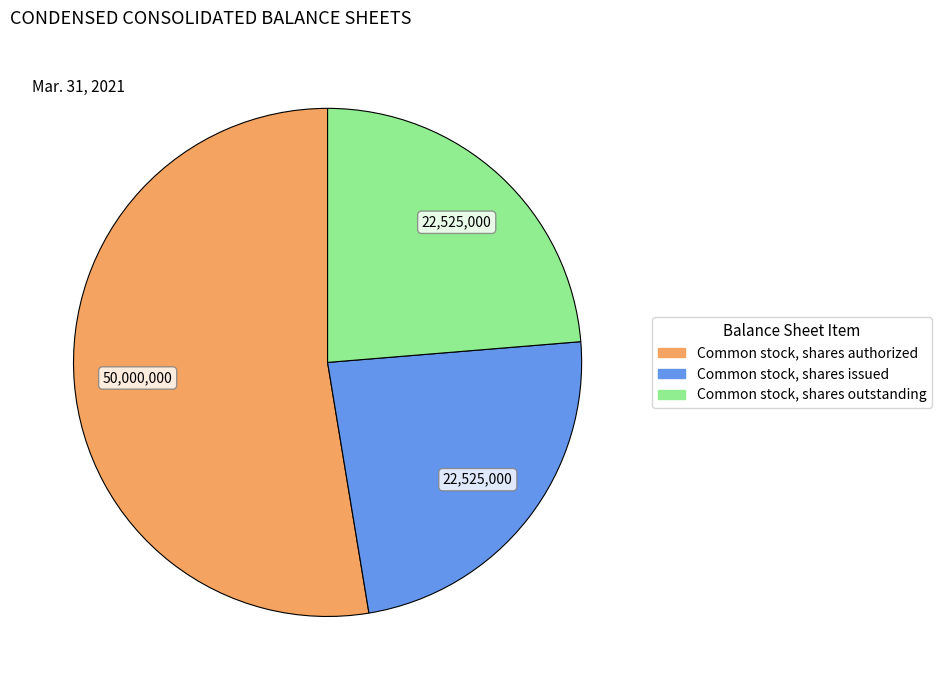

Is there any slice that represents more than half of the pie?

Yes